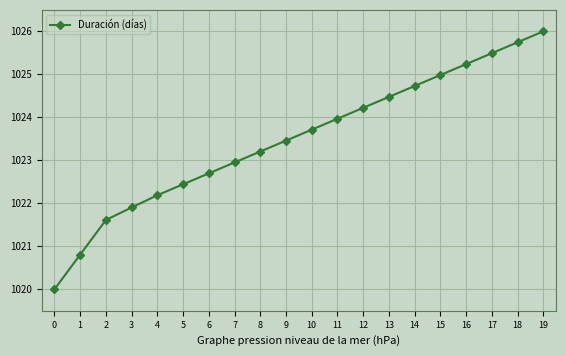

How many data points are less than 1023?

8